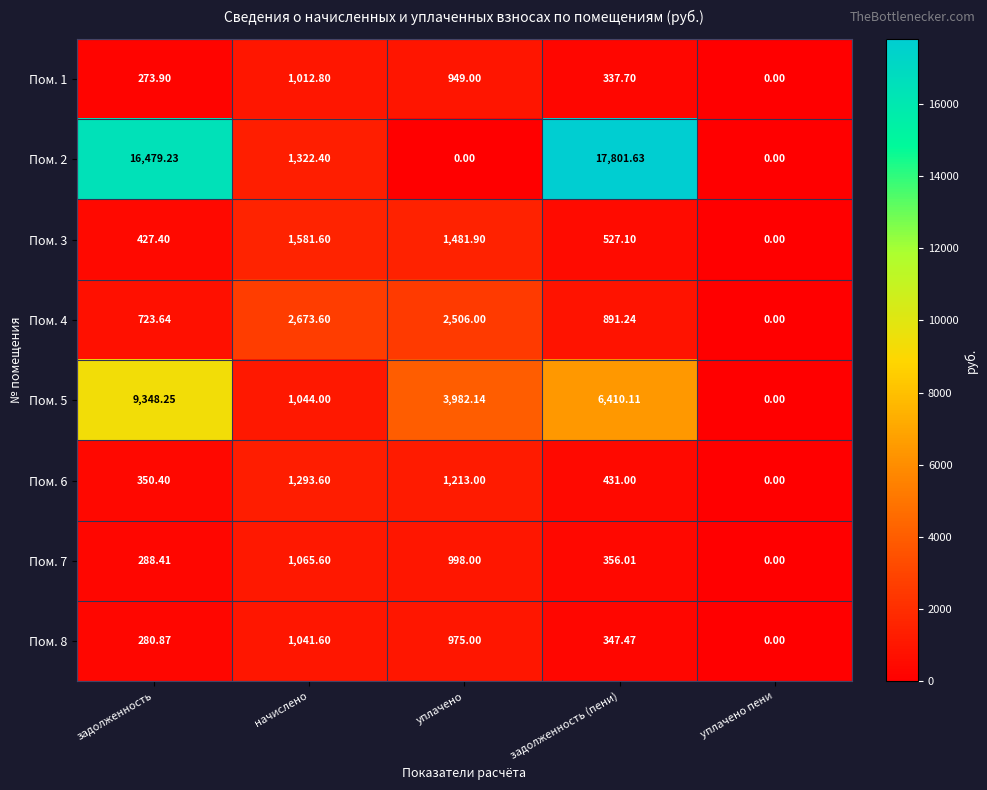

At which category is the sum across all series the highest?

задолженность